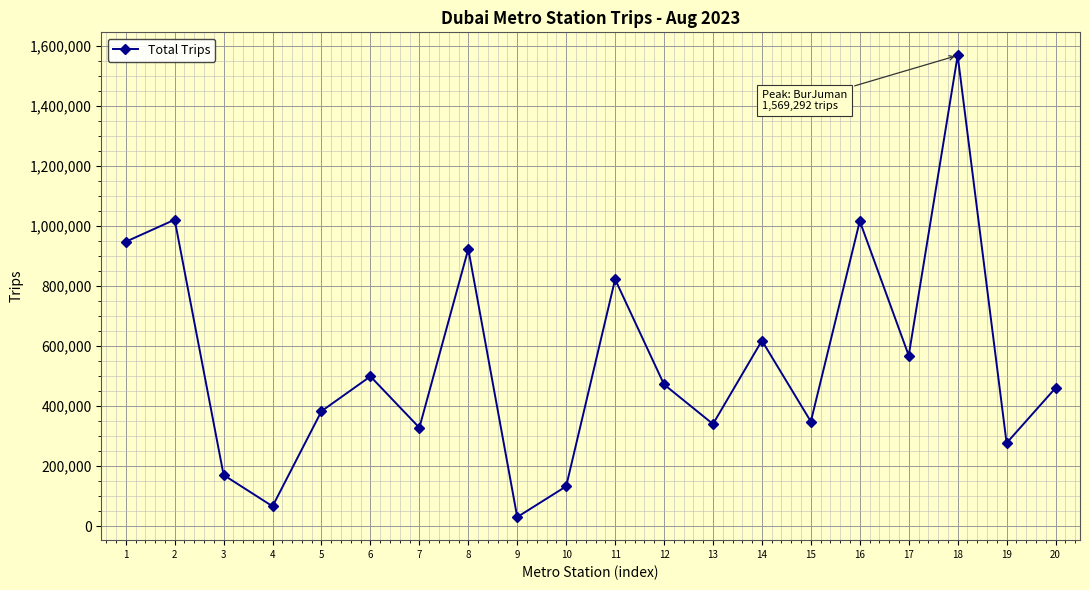

What is the value of the 11th point from the left?

823153